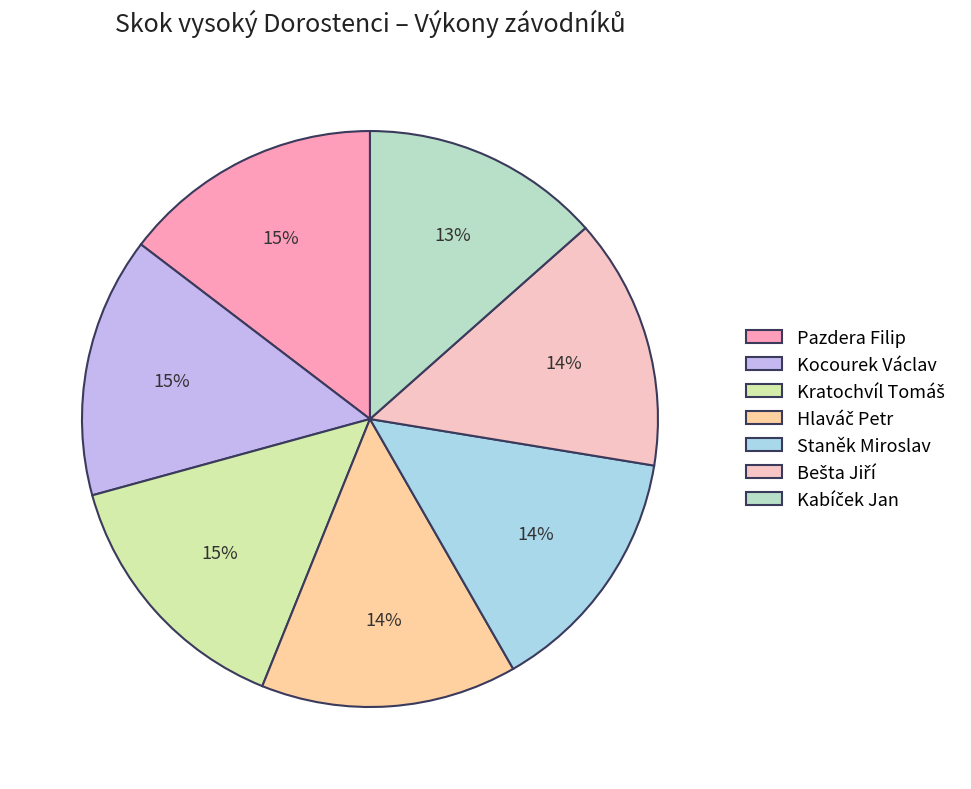

What portion of the pie excludes Kocourek Václav?

85.4%